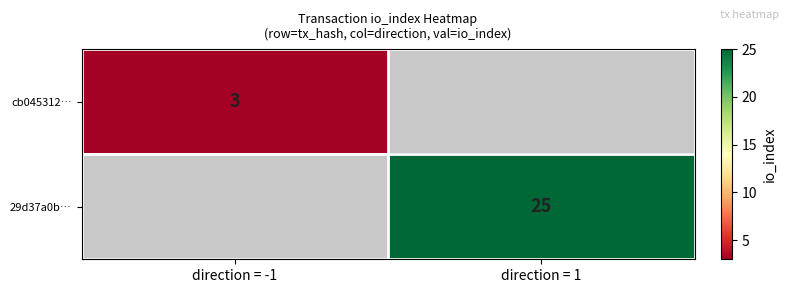

The value of 29d37a0b… at direction = 1 is 37. True or false?

False